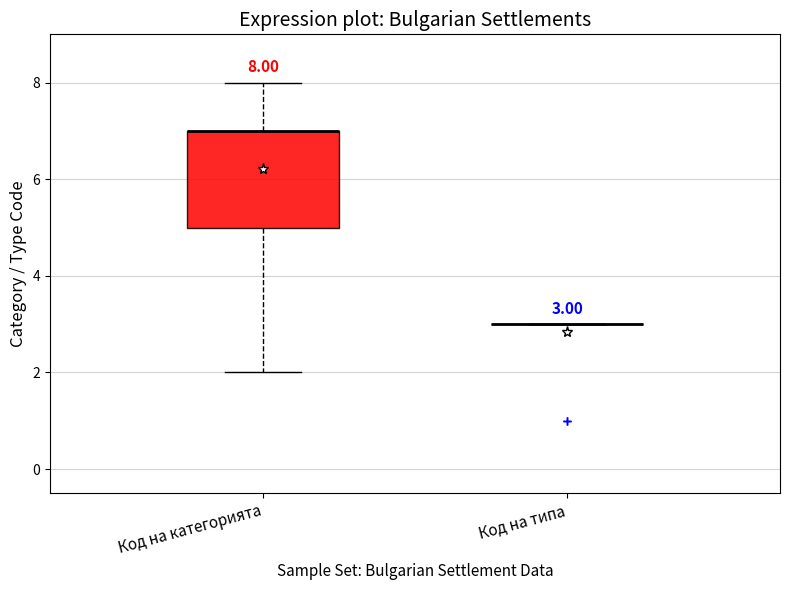

Comparing the boxes themselves (not the whiskers), which one is the tallest?

Код на категорията